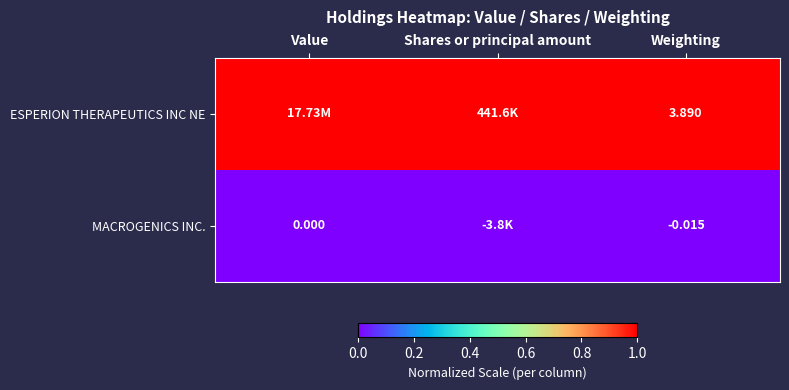

Which series has the largest total across all categories?

ESPERION THERAPEUTICS INC NE